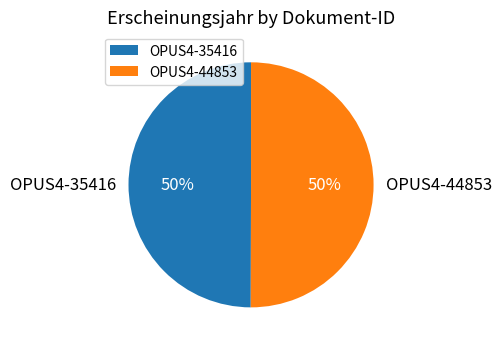

Count the number of slices in the pie.

2